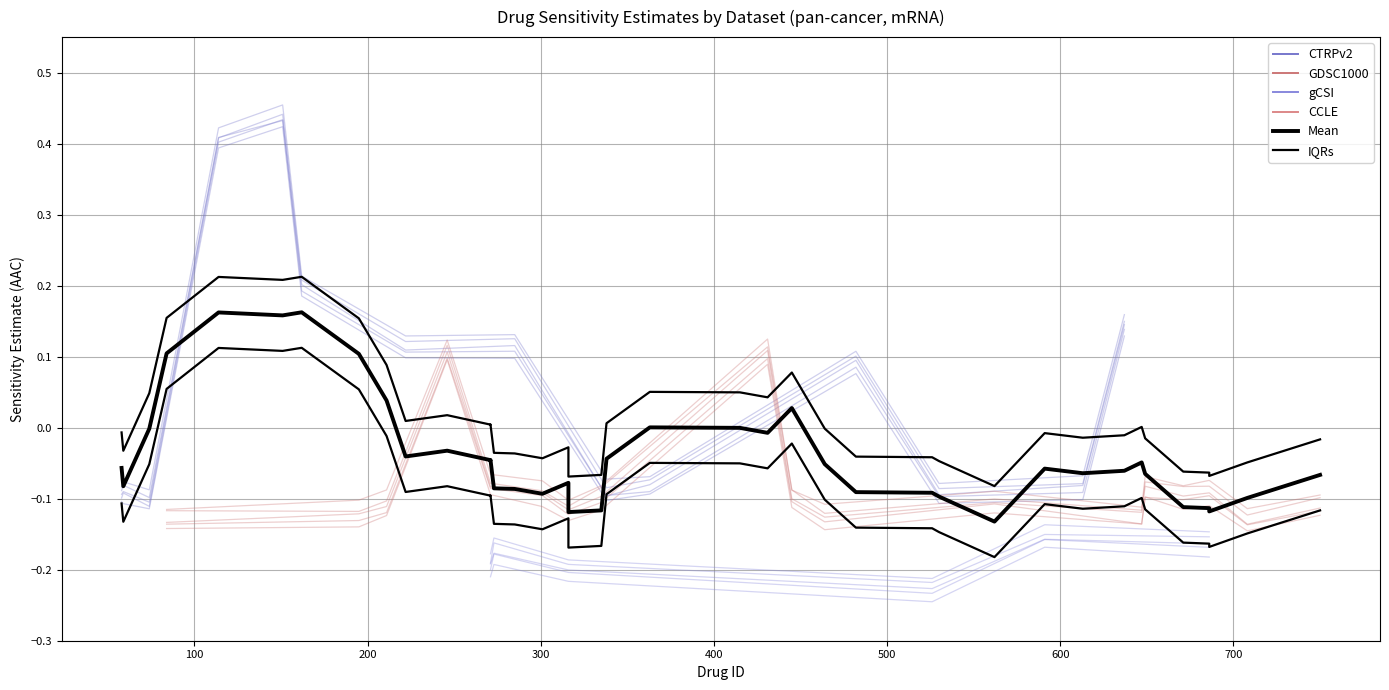

How many values in the IQRs series are below 0?

22